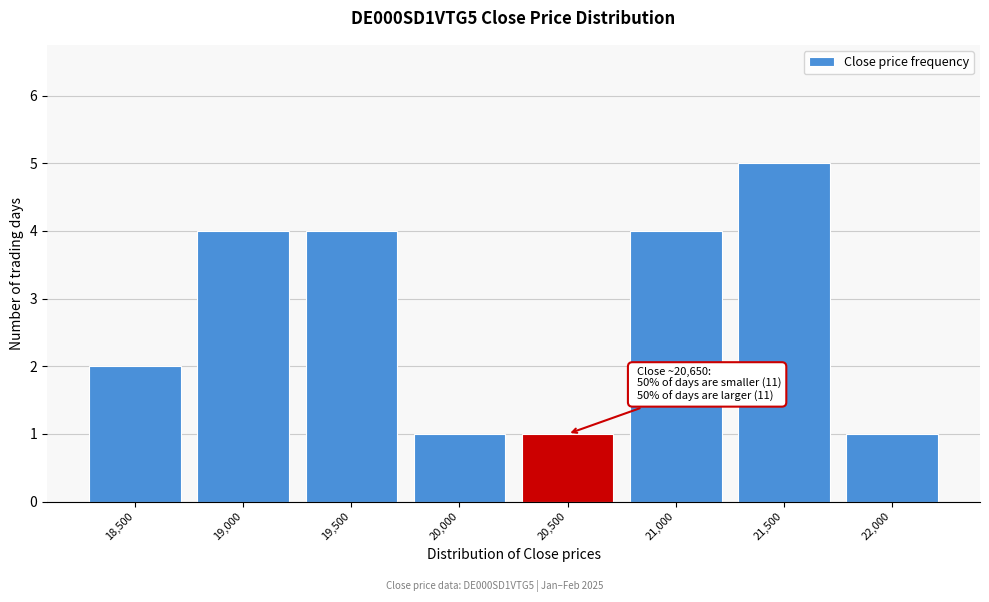

Reading left to right, list all the values displayed in this chart.

18,500=2	19,000=4	19,500=4	20,000=1	20,500=1	21,000=4	21,500=5	22,000=1